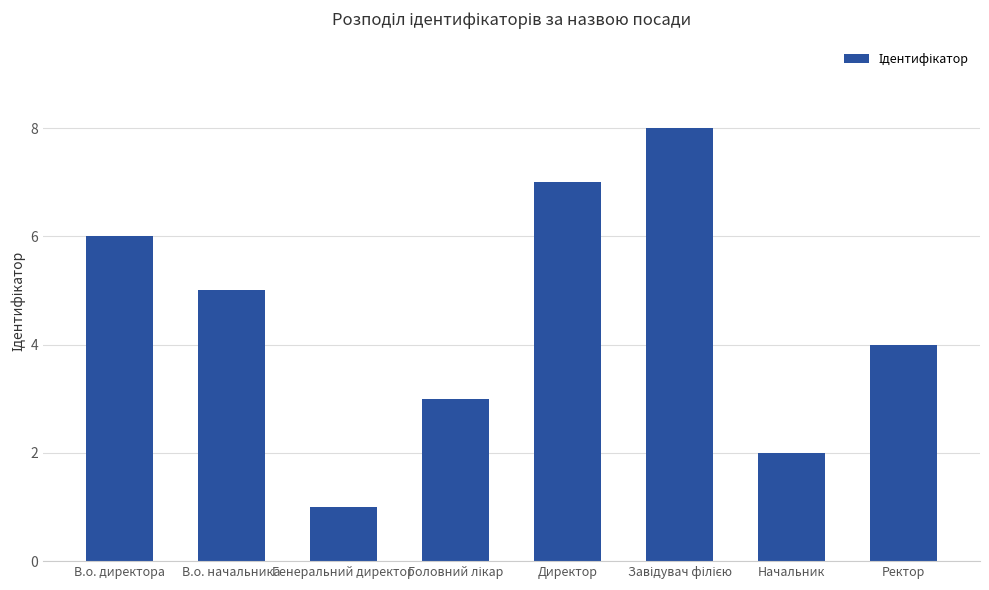

At which category does the chart reach its minimum across all series?

Генеральний директор